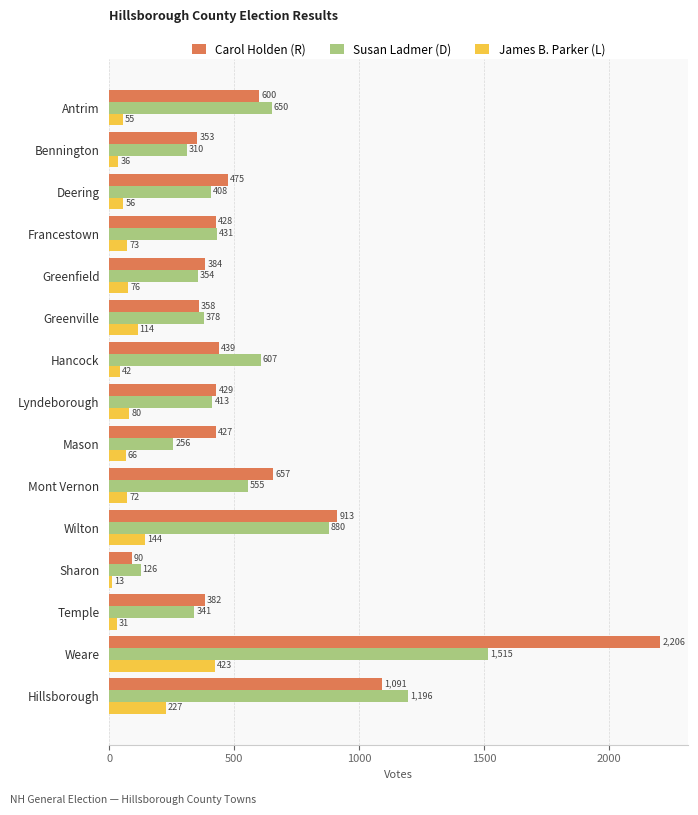

Which series has the largest range (max minus min)?

Carol Holden (R)